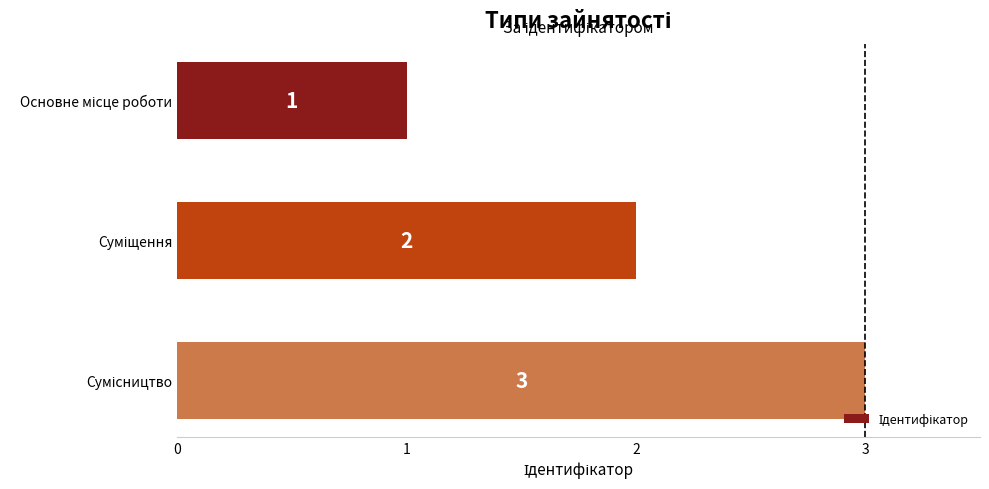

What is the average value?

2